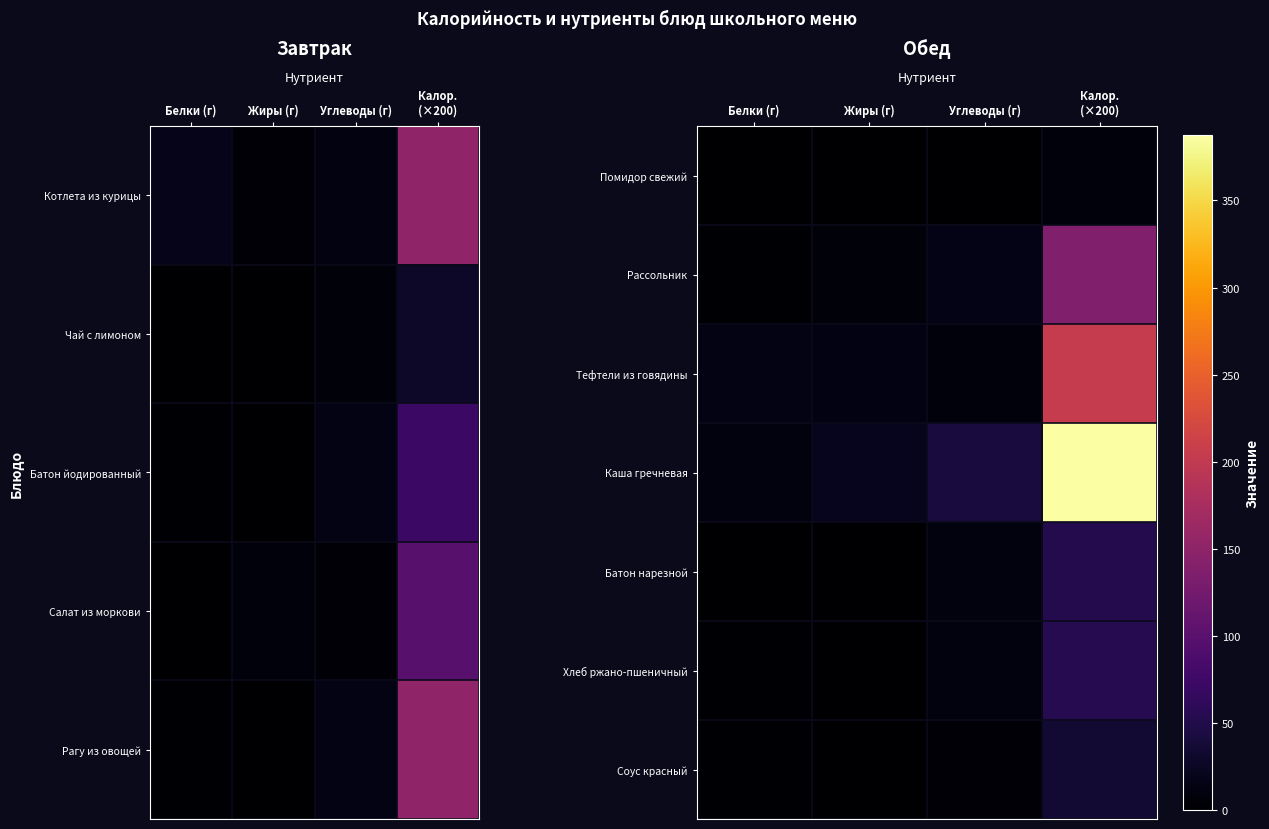

What is the total value across all series at Углеводы (г)?

93.1